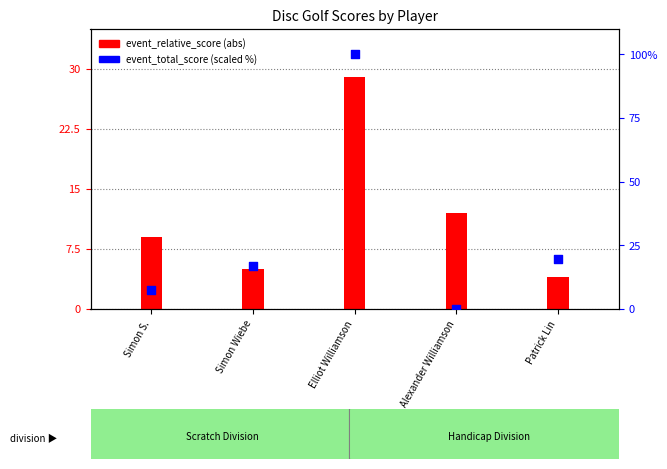

What is the total value across all series at Patrick Lin?

23.5